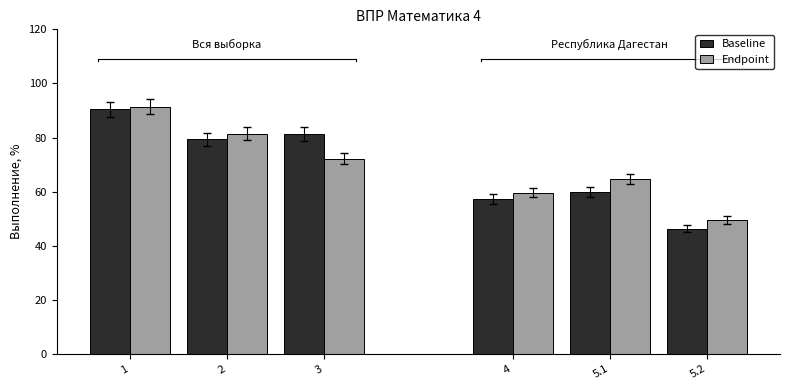

What is the greatest value displayed?

91.4